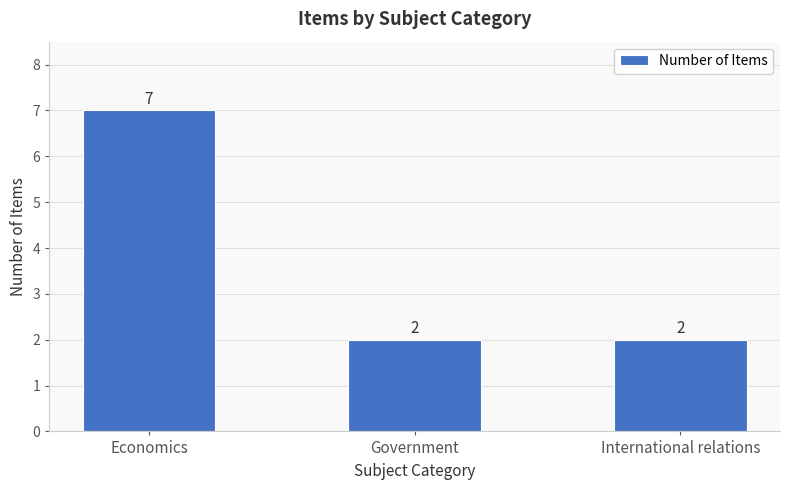

How many data points does each series have?

3